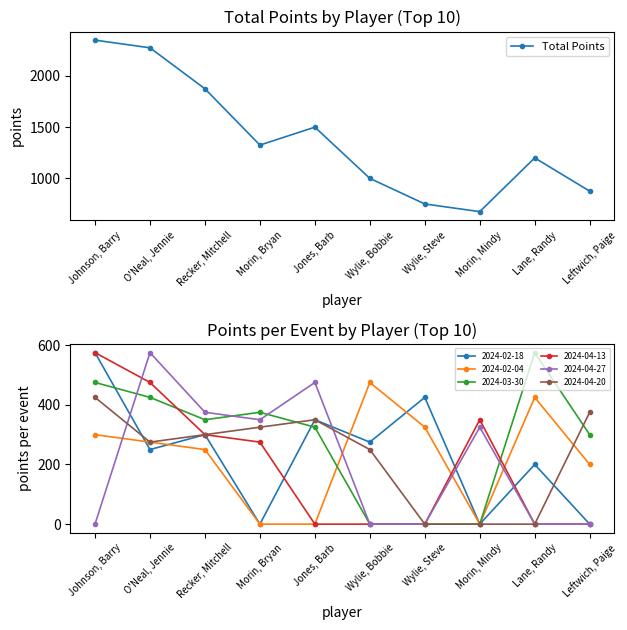

At which label does Total Points reach its minimum?

Morin, Mindy